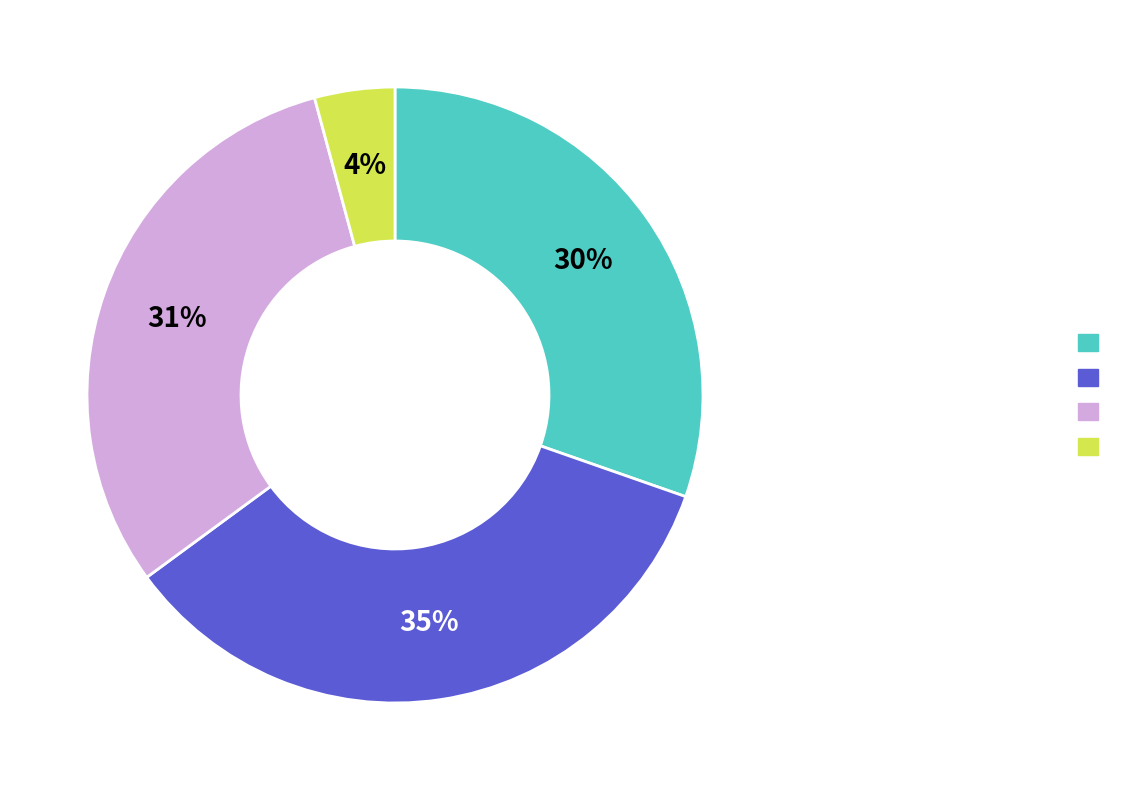

To the nearest percent, what is the average slice percentage?

25%